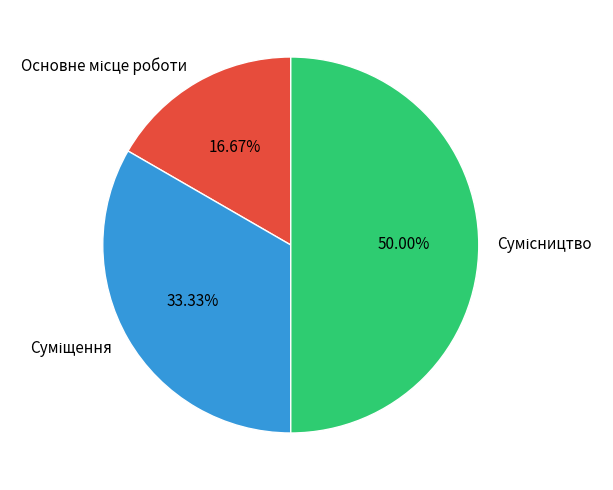

What portion of the pie excludes Сумісництво?

50.0%